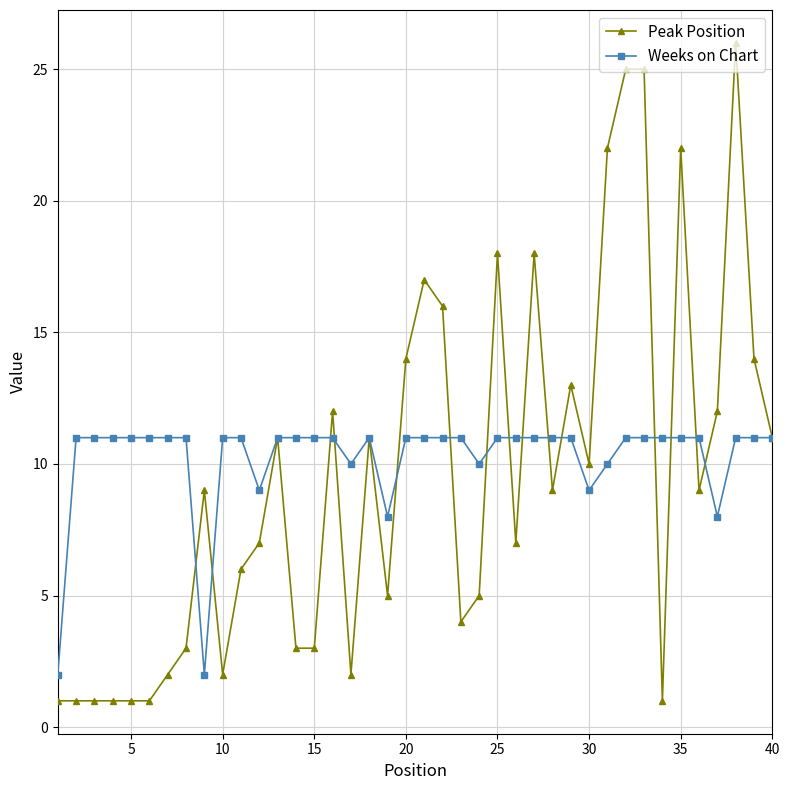

Is this an area chart (filled region under the line)?

No